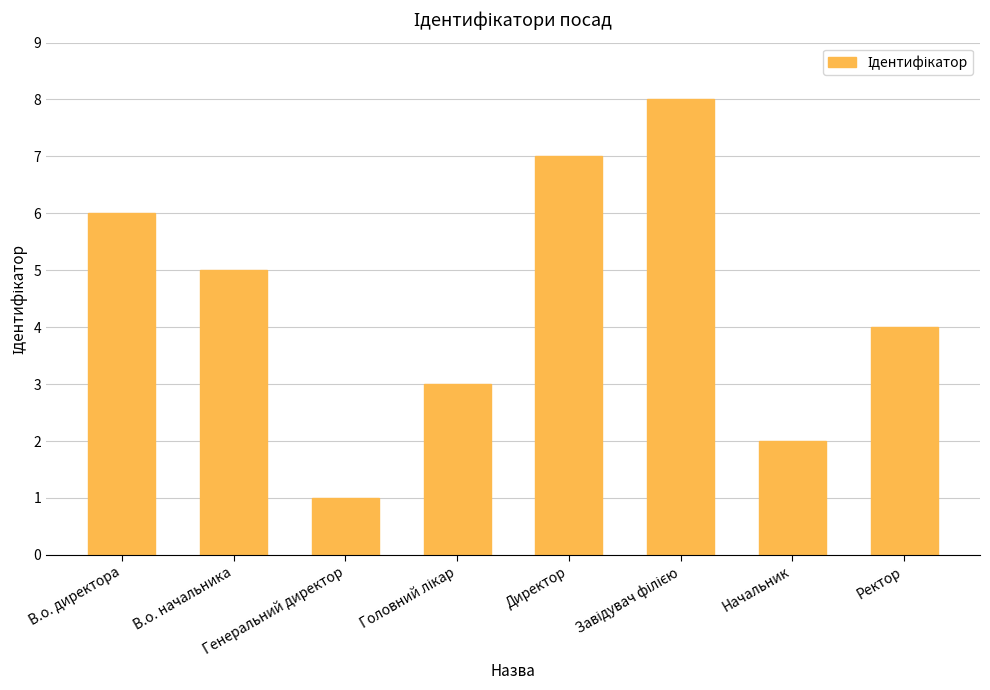

Does the chart contain any negative values?

No